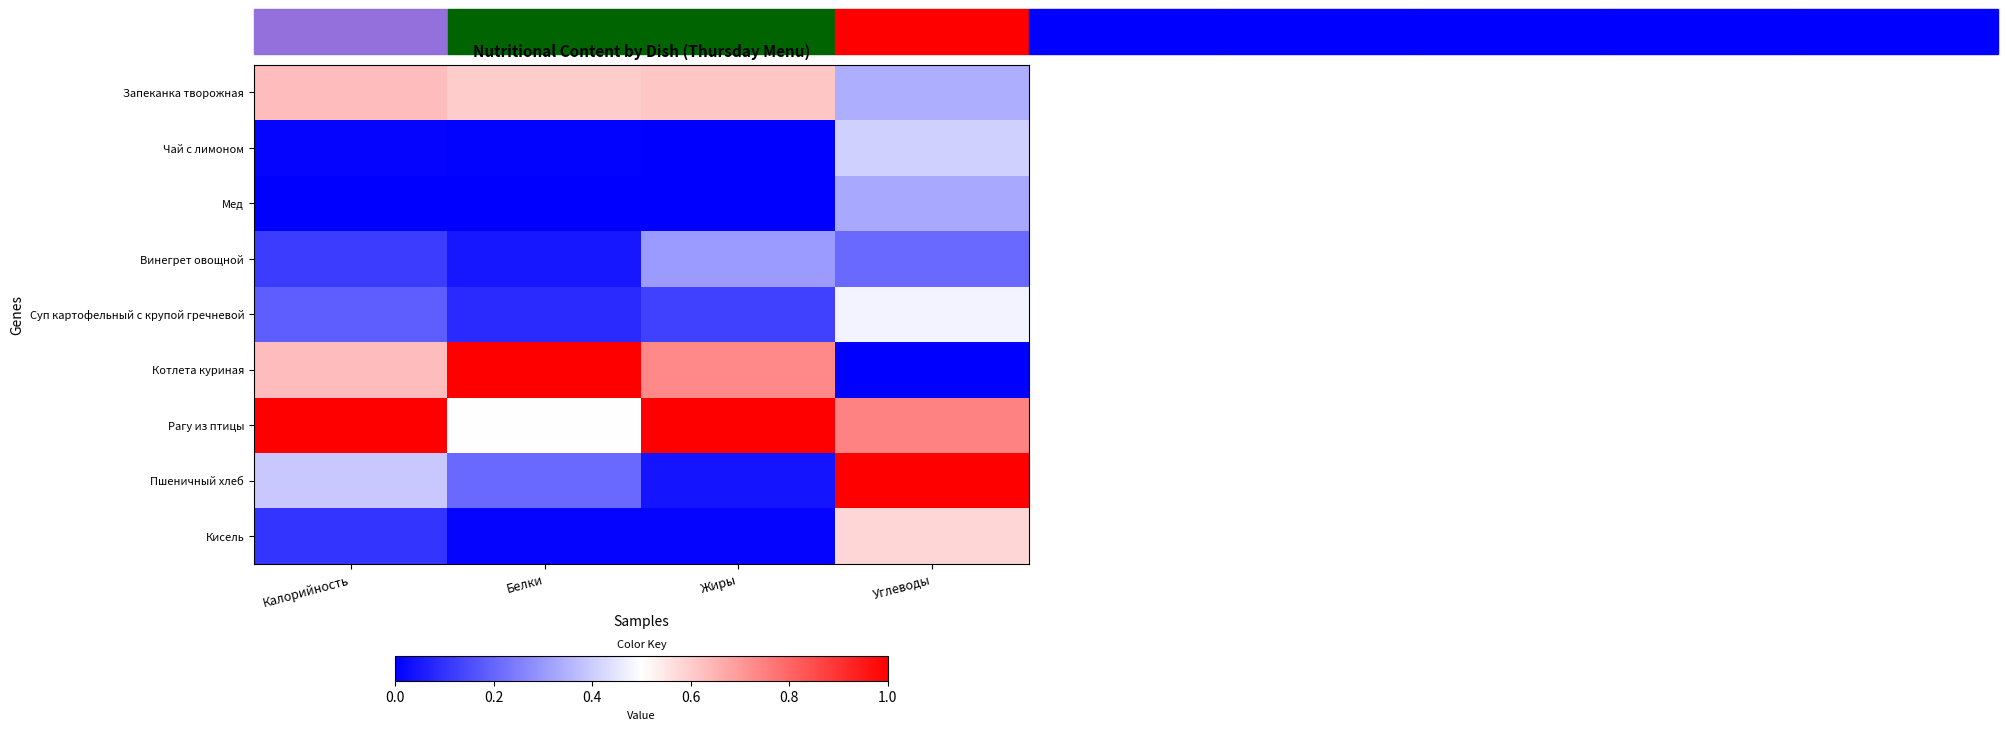

Reading left to right, what are all the values shown in this chart?

Запеканка творожная: Калорийность=0.6	Белки=0.6	Жиры=0.6	Углеводы=0.3
Чай с лимоном: Калорийность=0.0	Белки=0.0	Жиры=0.0	Углеводы=0.4
Мед: Калорийность=0.0	Белки=0.0	Жиры=0.0	Углеводы=0.3
Винегрет овощной: Калорийность=0.1	Белки=0.0	Жиры=0.3	Углеводы=0.2
Суп картофельный с крупой гречневой: Калорийность=0.2	Белки=0.1	Жиры=0.1	Углеводы=0.5
Котлета куриная: Калорийность=0.6	Белки=1.0	Жиры=0.7	Углеводы=0.0
Рагу из птицы: Калорийность=1.0	Белки=0.5	Жиры=1.0	Углеводы=0.7
Пшеничный хлеб: Калорийность=0.4	Белки=0.2	Жиры=0.0	Углеводы=1.0
Кисель: Калорийность=0.1	Белки=0.0	Жиры=0.0	Углеводы=0.6